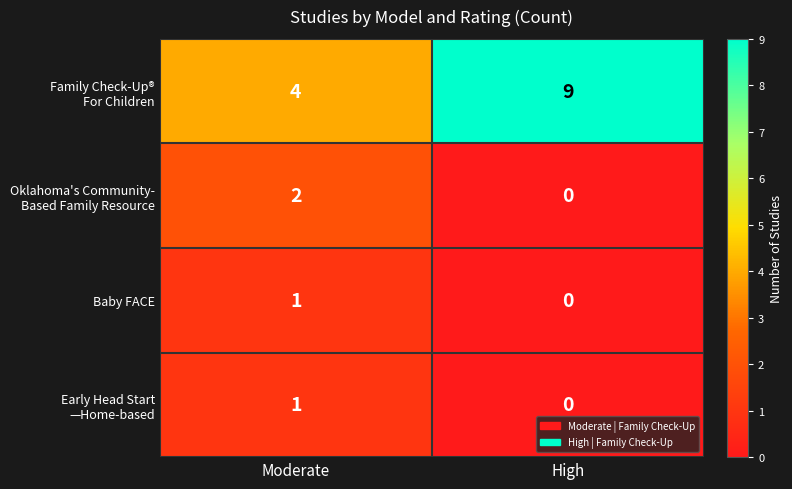

What is the difference between the highest and lowest values at Moderate?

3